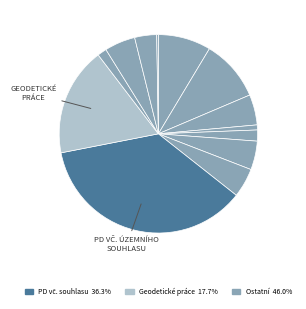

How many slices are in this pie chart?

13